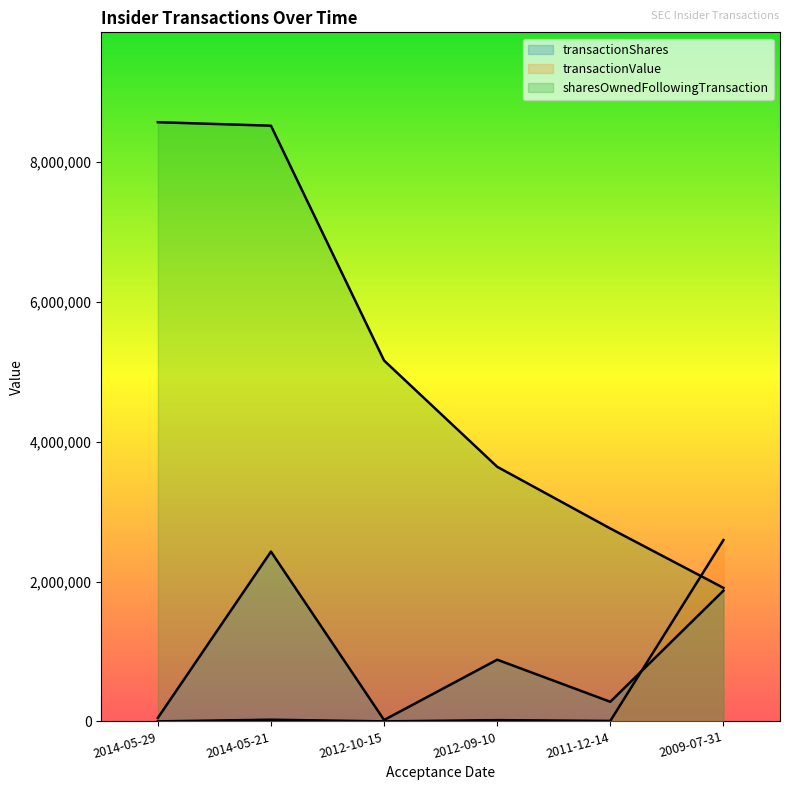

At how many categories does at least one series exceed 4765919?

3